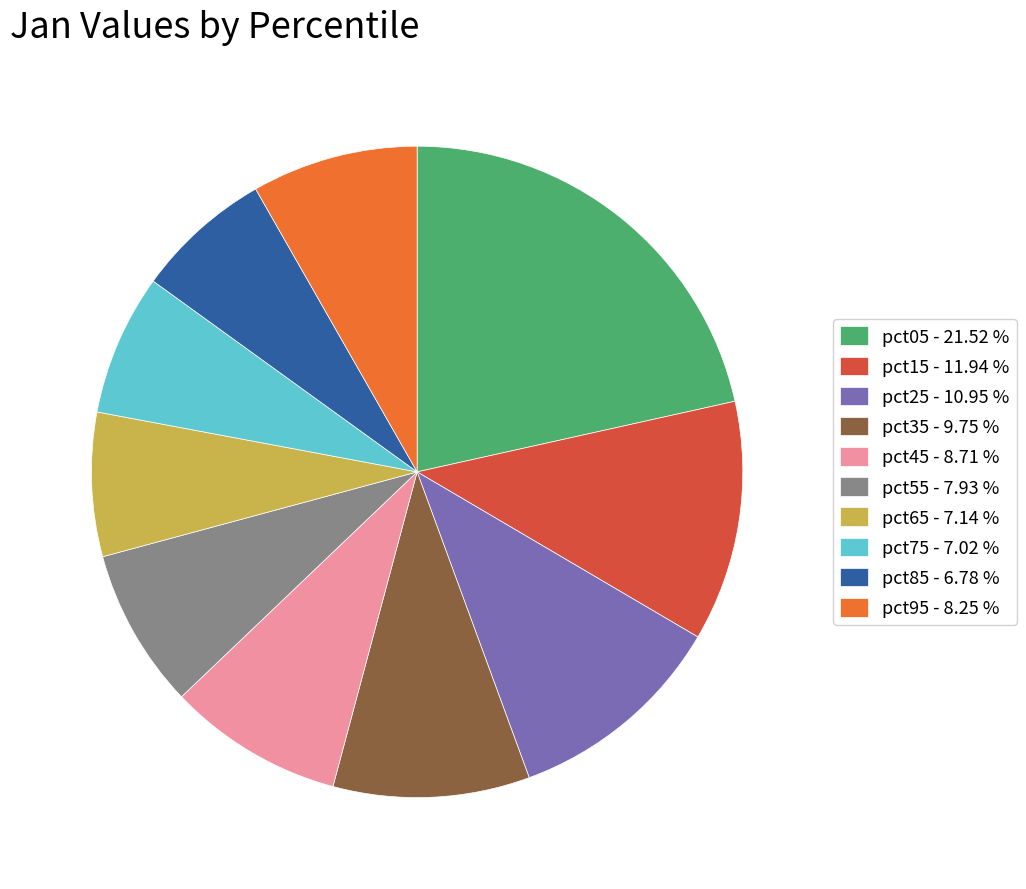

Count the number of slices in the pie.

10